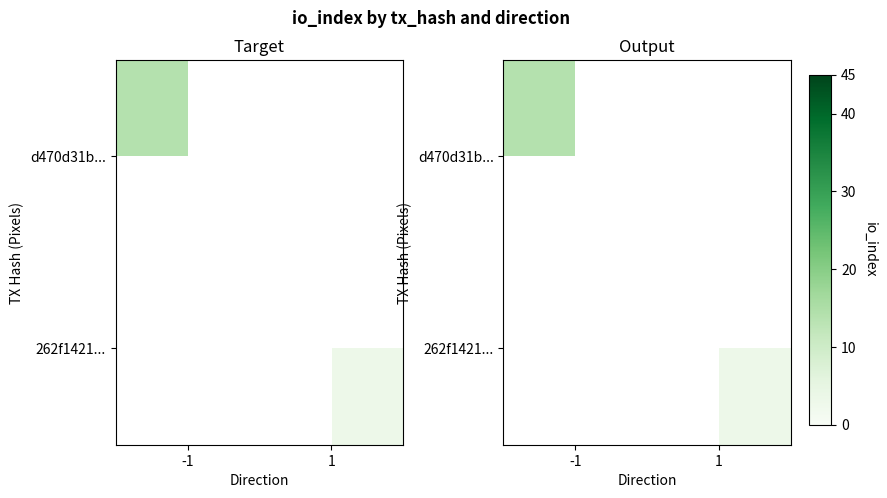

Which series has the largest range (max minus min)?

d470d31b...